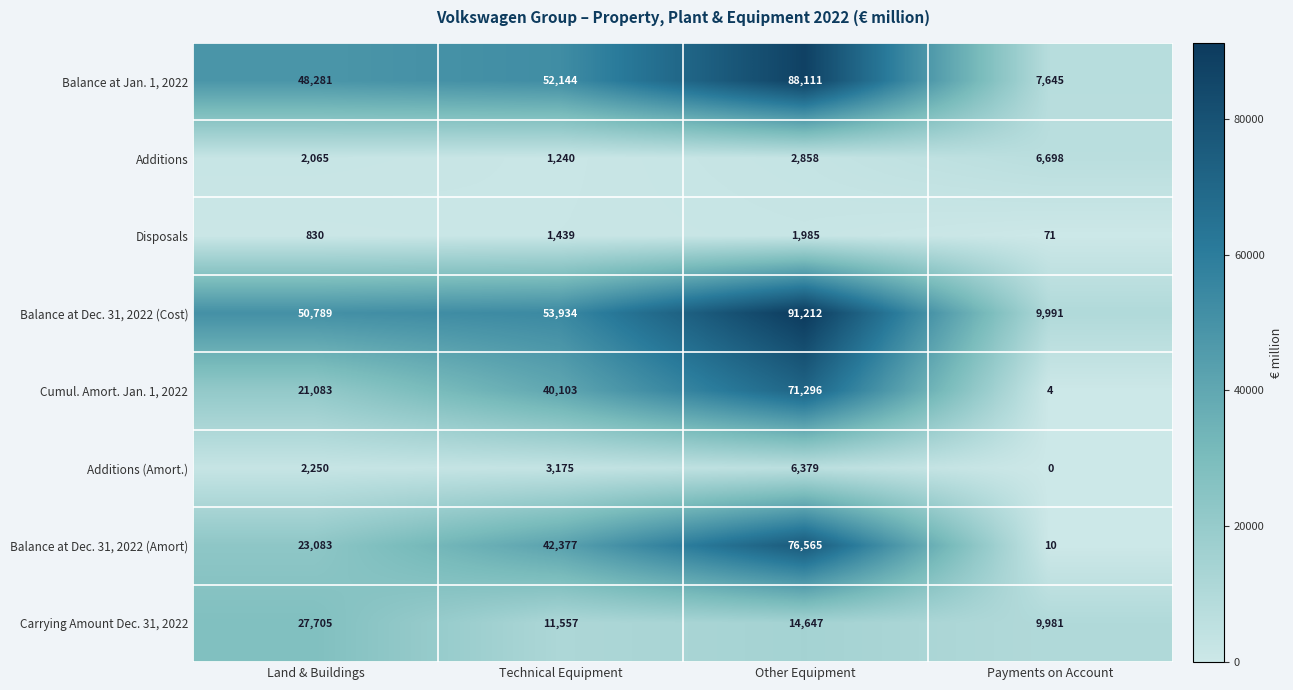

Rank the series at Land & Buildings from highest to lowest value.

Balance at Dec. 31, 2022 (Cost), Balance at Jan. 1, 2022, Carrying Amount Dec. 31, 2022, Balance at Dec. 31, 2022 (Amort), Cumul. Amort. Jan. 1, 2022, Additions (Amort.), Additions, Disposals